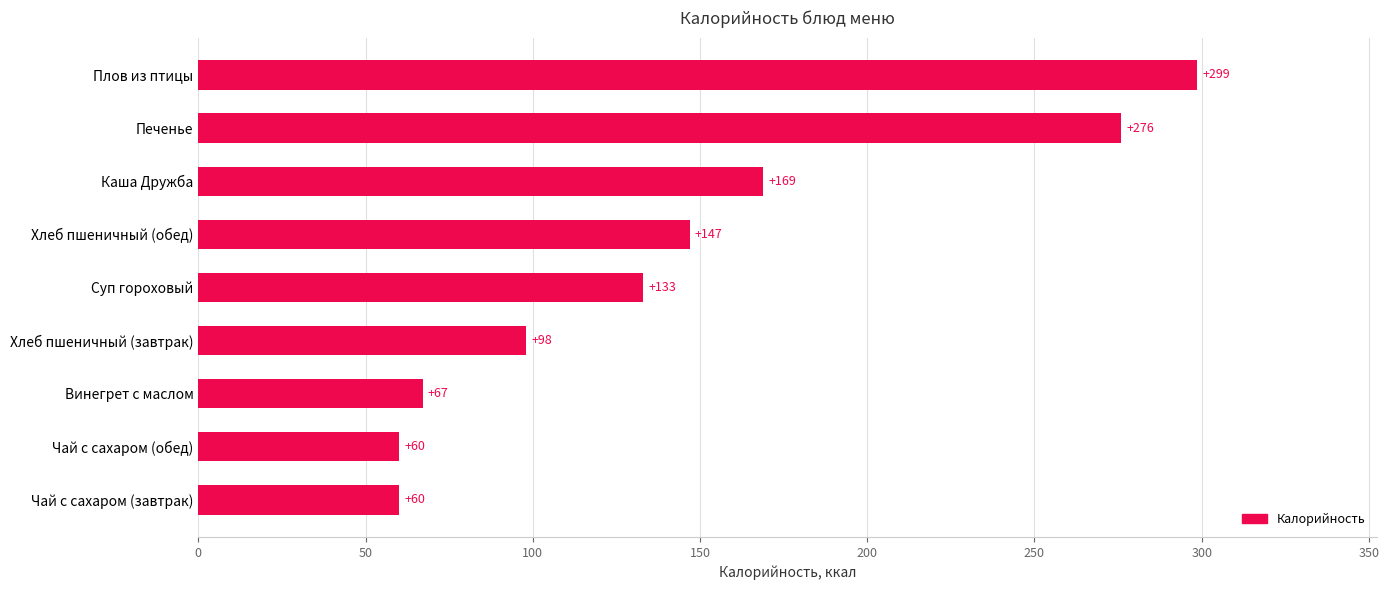

What is the greatest value displayed?

298.7